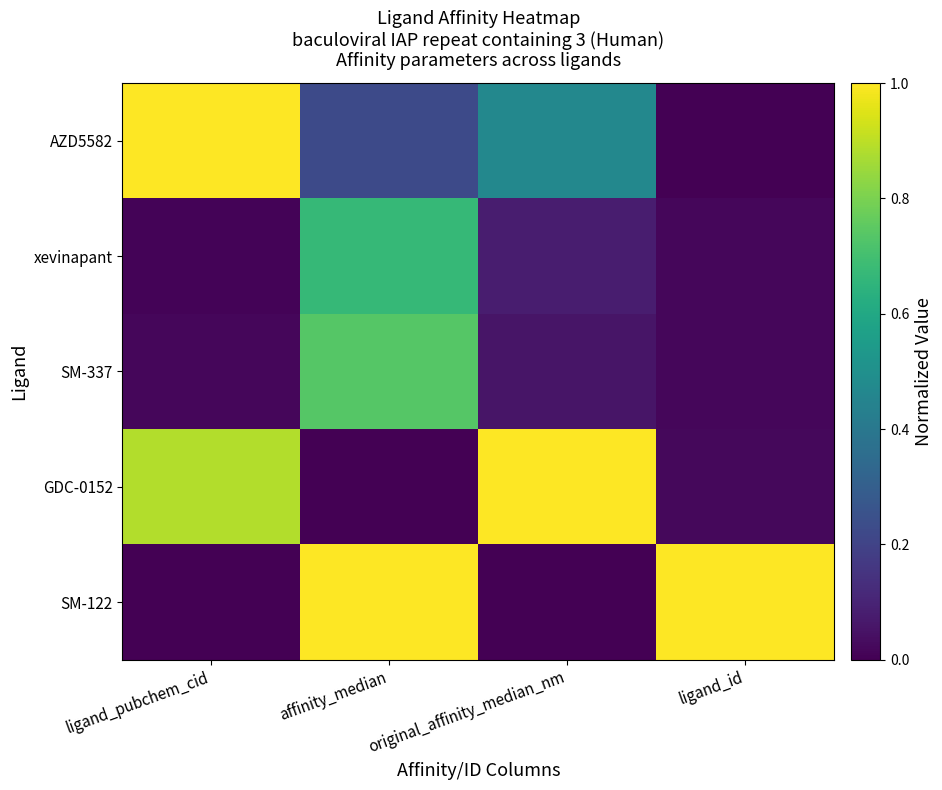

How many categories are shown in the chart?

4